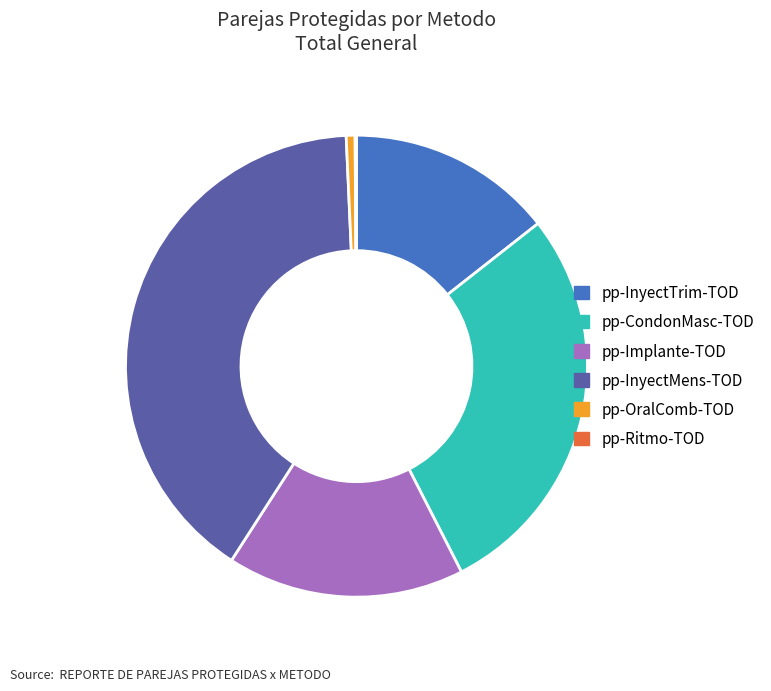

Is the sum of pp-Implante-TOD and pp-OralComb-TOD greater than half?

No